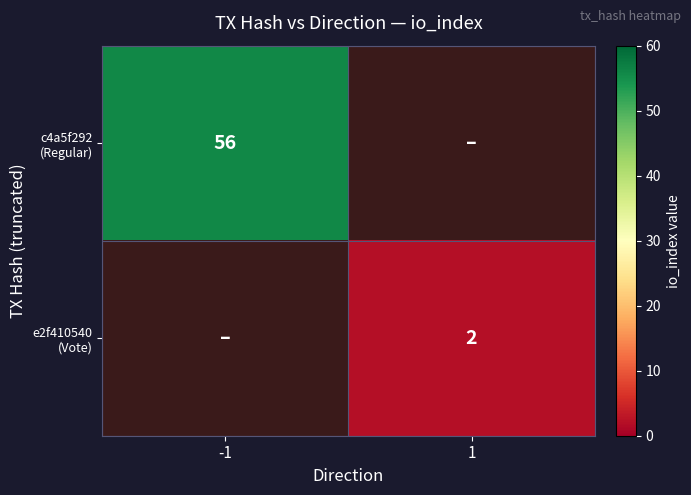

How many data points does each series have?

2